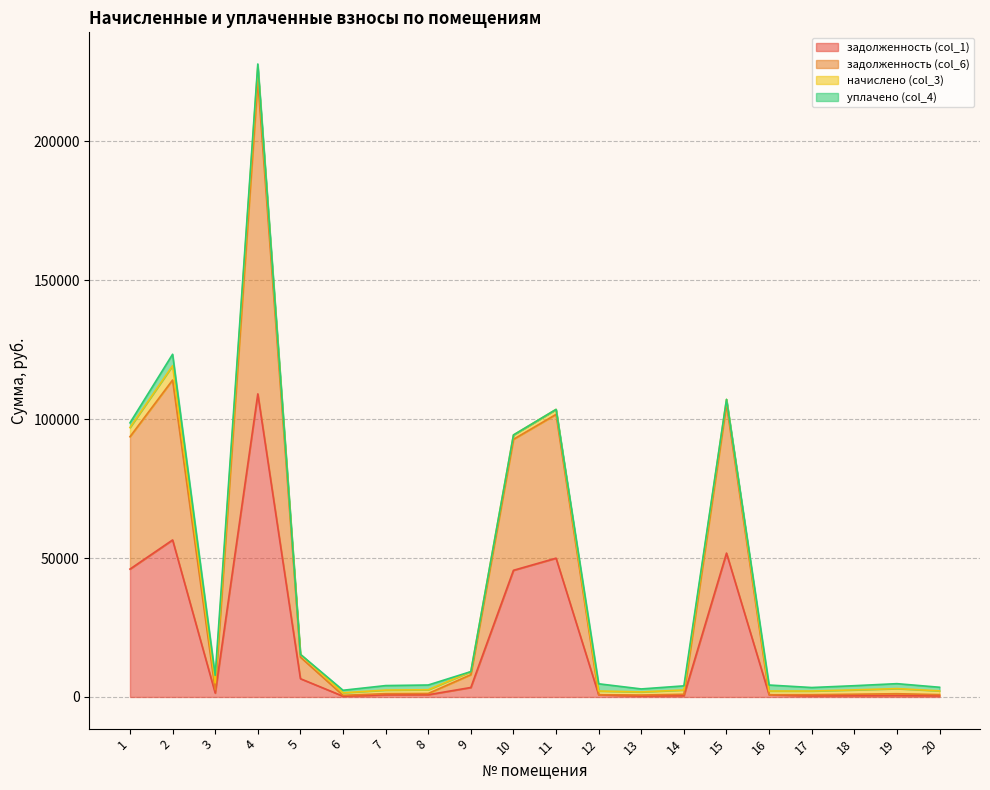

How many data points does each series have?

20